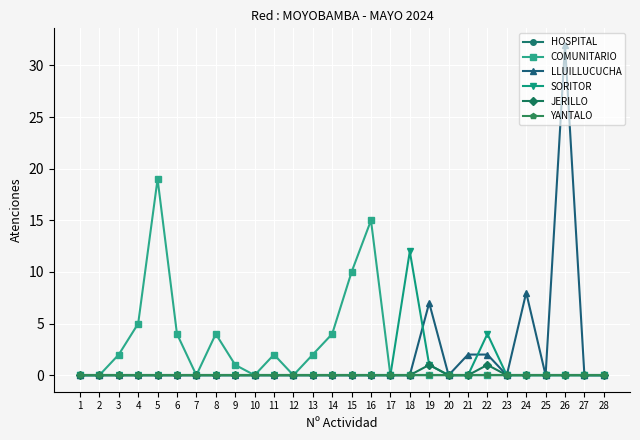

Reading right to left, transcribe all the data shown in this chart.

HOSPITAL: 28=0	27=0	26=0	25=0	24=0	23=0	22=0	21=0	20=0	19=0	18=0	17=0	16=0	15=0	14=0	13=0	12=0	11=0	10=0	9=0	8=0	7=0	6=0	5=0	4=0	3=0	2=0	1=0
COMUNITARIO: 28=0	27=0	26=0	25=0	24=0	23=0	22=0	21=0	20=0	19=0	18=0	17=0	16=15	15=10	14=4	13=2	12=0	11=2	10=0	9=1	8=4	7=0	6=4	5=19	4=5	3=2	2=0	1=0
LLUILLUCUCHA: 28=0	27=0	26=32	25=0	24=8	23=0	22=2	21=2	20=0	19=7	18=0	17=0	16=0	15=0	14=0	13=0	12=0	11=0	10=0	9=0	8=0	7=0	6=0	5=0	4=0	3=0	2=0	1=0
SORITOR: 28=0	27=0	26=0	25=0	24=0	23=0	22=4	21=0	20=0	19=1	18=12	17=0	16=0	15=0	14=0	13=0	12=0	11=0	10=0	9=0	8=0	7=0	6=0	5=0	4=0	3=0	2=0	1=0
JERILLO: 28=0	27=0	26=0	25=0	24=0	23=0	22=1	21=0	20=0	19=1	18=0	17=0	16=0	15=0	14=0	13=0	12=0	11=0	10=0	9=0	8=0	7=0	6=0	5=0	4=0	3=0	2=0	1=0
YANTALO: 28=0	27=0	26=0	25=0	24=0	23=0	22=0	21=0	20=0	19=0	18=0	17=0	16=0	15=0	14=0	13=0	12=0	11=0	10=0	9=0	8=0	7=0	6=0	5=0	4=0	3=0	2=0	1=0